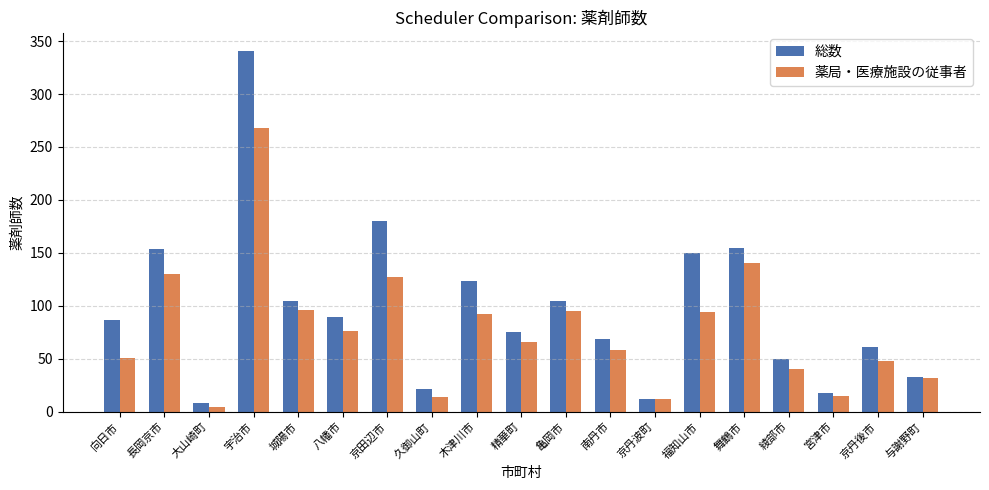

Which series has the largest total across all categories?

総数